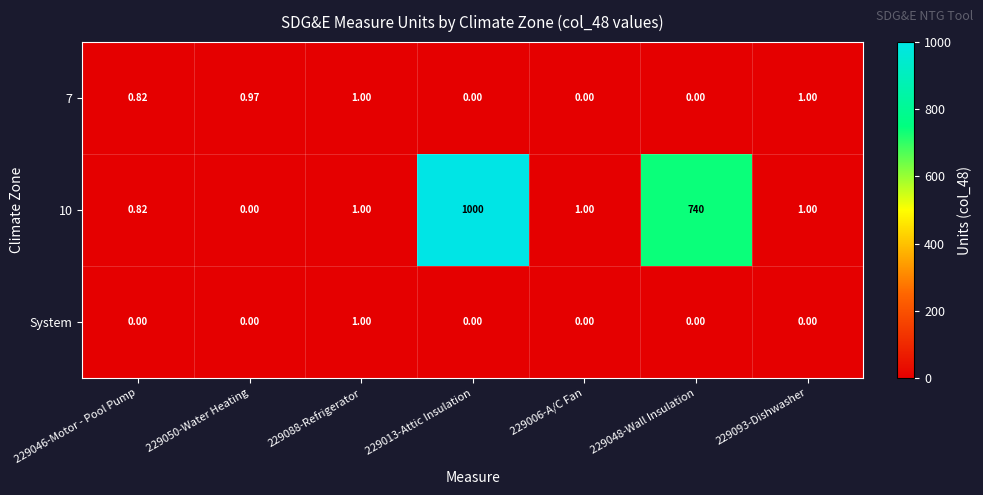

Is the value of 7 at 229046-Motor - Pool Pump greater than the value of System at 229046-Motor - Pool Pump?

Yes